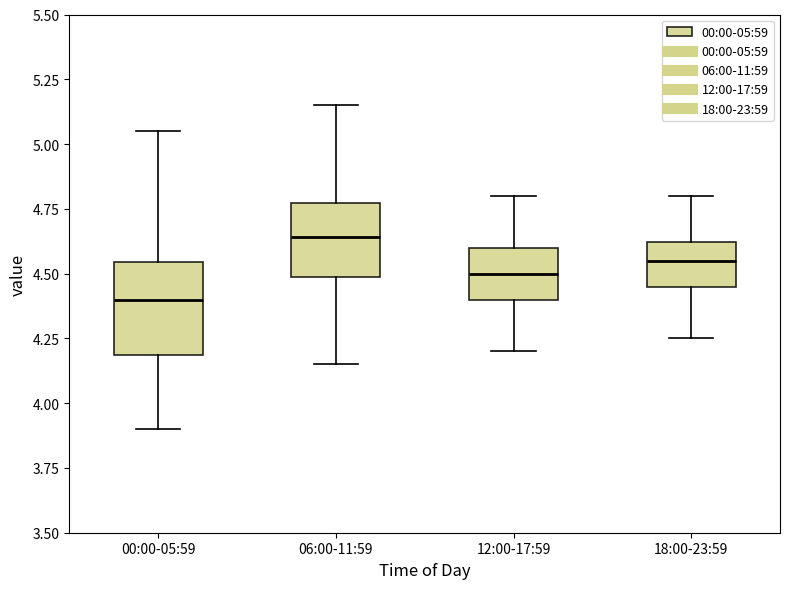

Reading left to right, transcribe this box plot: for each box, give where its median line is, the range the box spans, and where its two whiskers end, as read against the y-axis. The values are not printed on the chart, so give them approximately, as read against the axis.

00:00-05:59: median 4.40, box 4.20 to 4.55, whiskers 3.90 to 5.05
06:00-11:59: median 4.65, box 4.50 to 4.75, whiskers 4.15 to 5.15
12:00-17:59: median 4.50, box 4.40 to 4.60, whiskers 4.20 to 4.80
18:00-23:59: median 4.55, box 4.45 to 4.60, whiskers 4.25 to 4.80